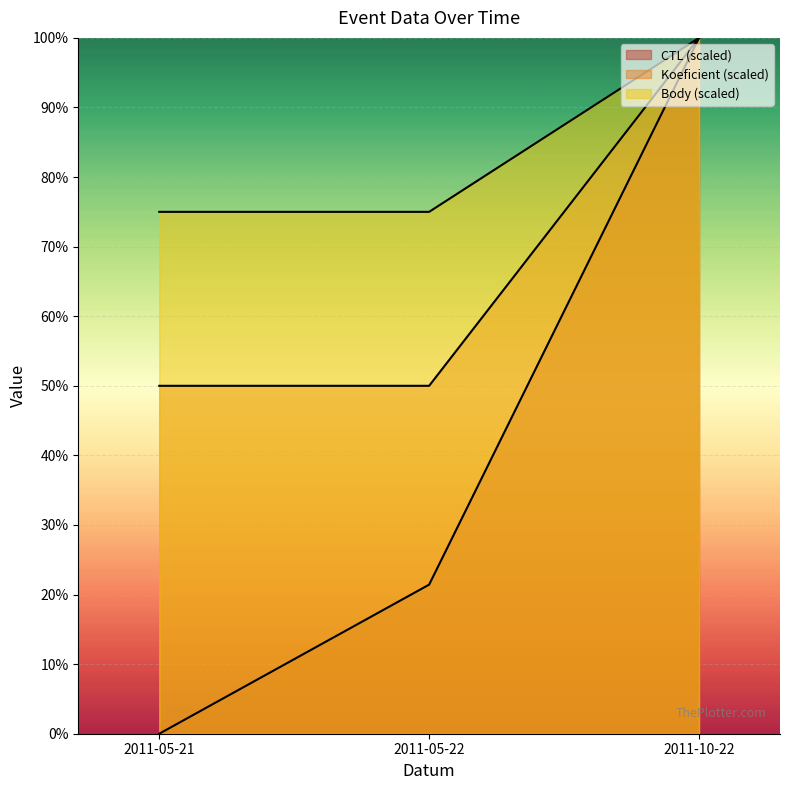

Does the chart display data point markers on the line(s)?

No